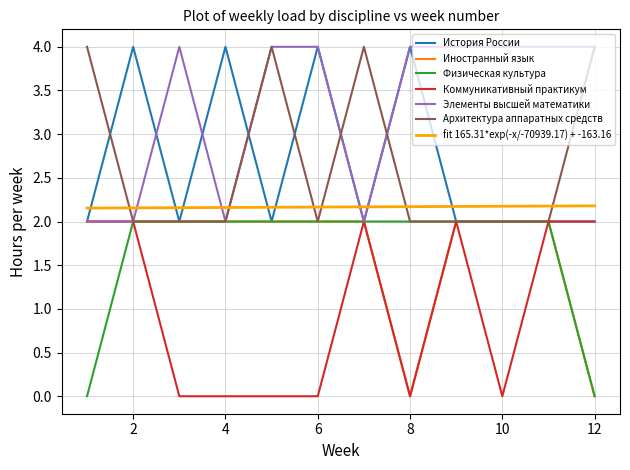

How many lines are shown in the chart?

6